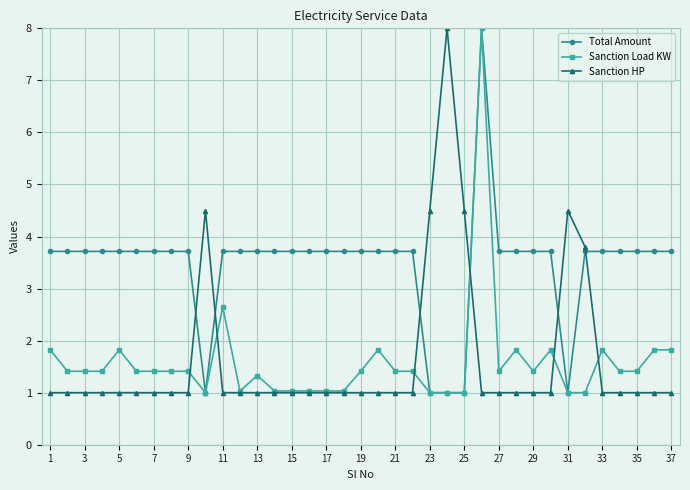

Which series has the largest total across all categories?

Total Amount